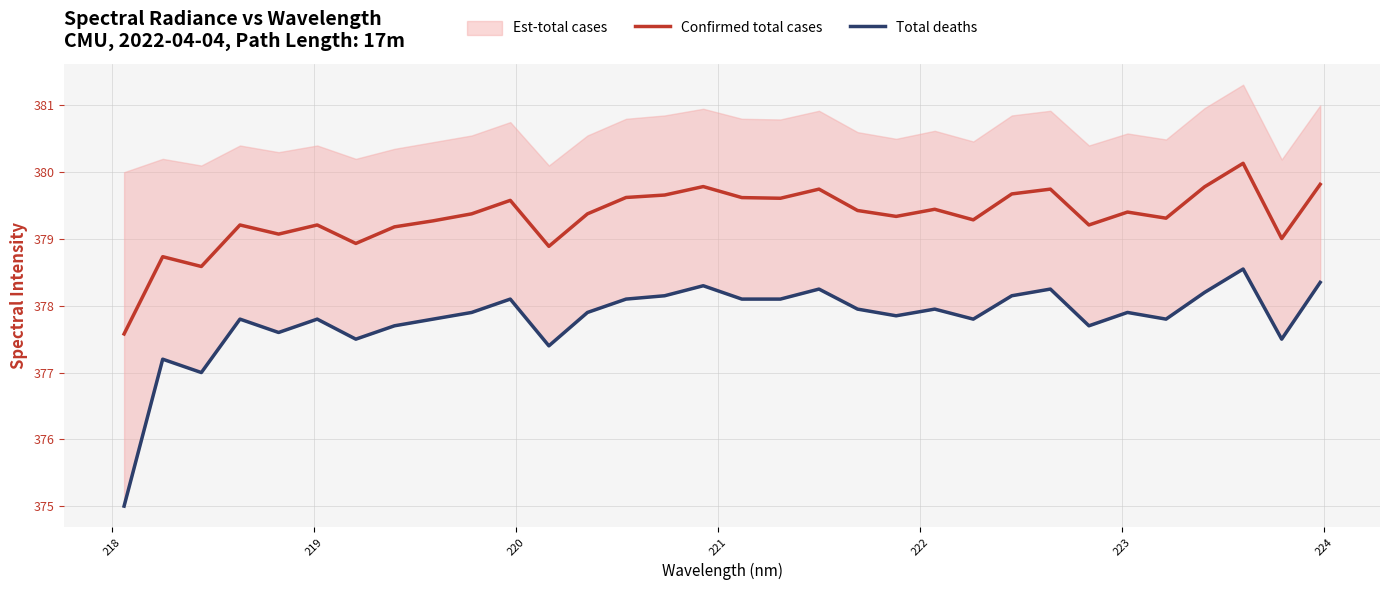

What is the maximum value for Confirmed total cases?

380.1